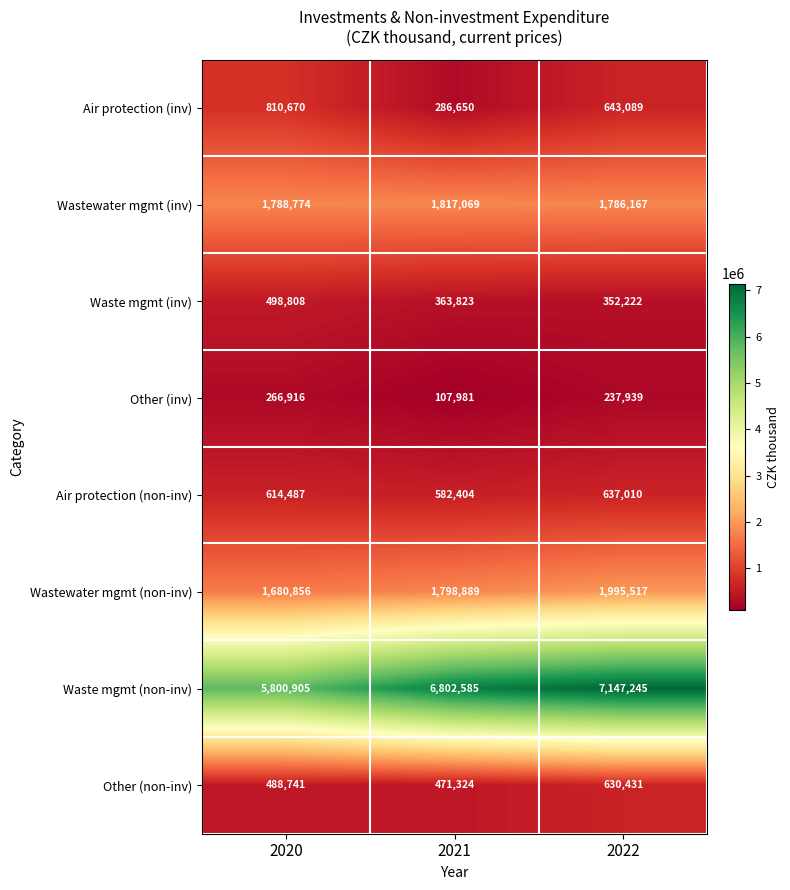

Which label corresponds to the largest value in the chart?

2022